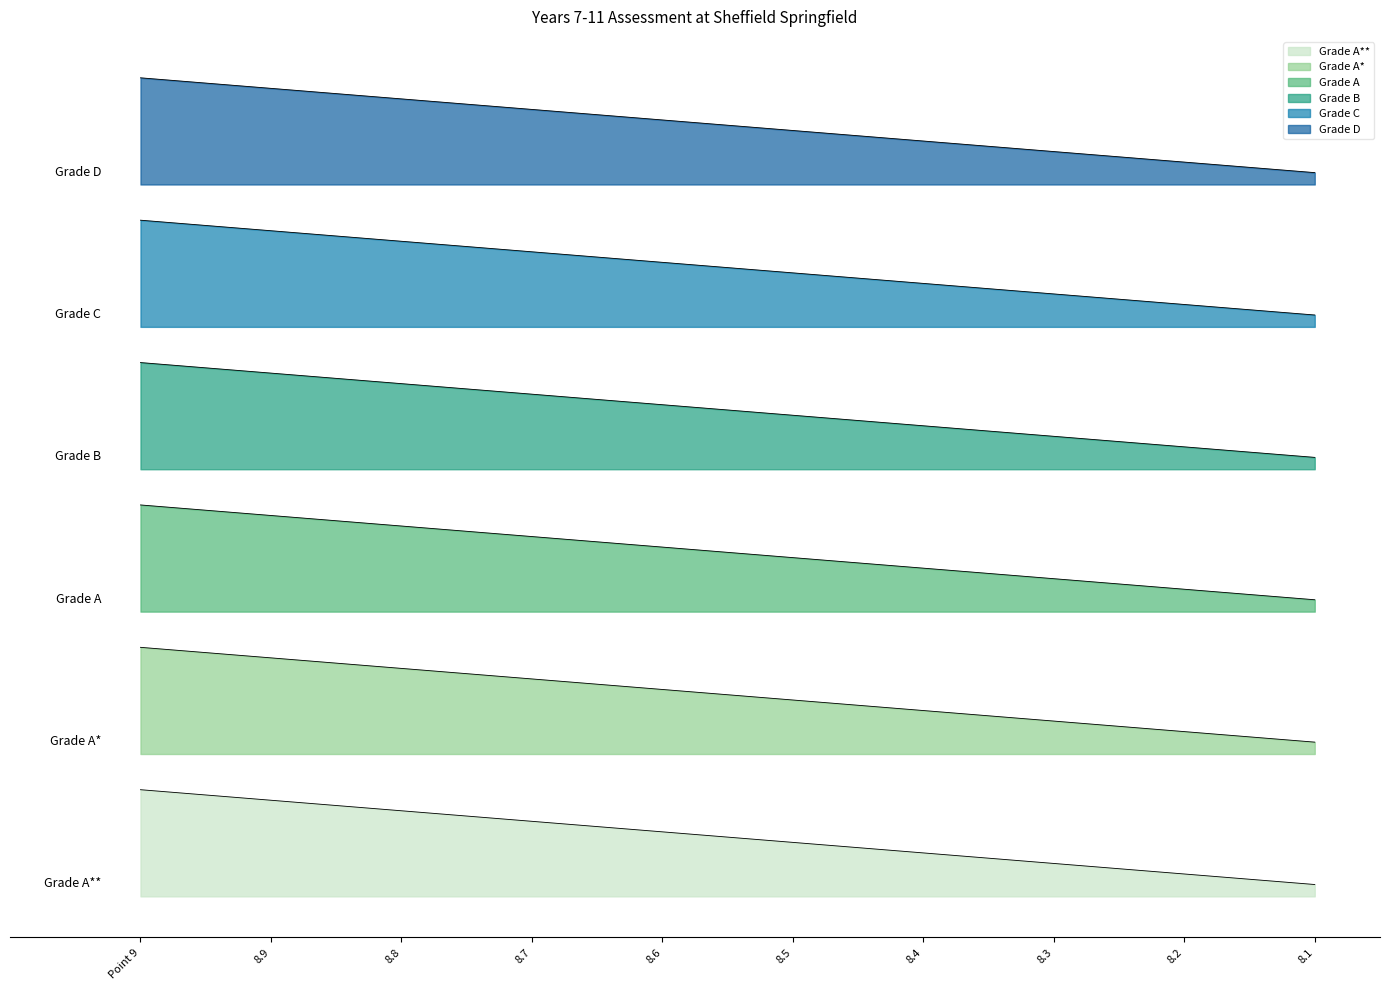

What is the total value across all series at 8.4?

20.2